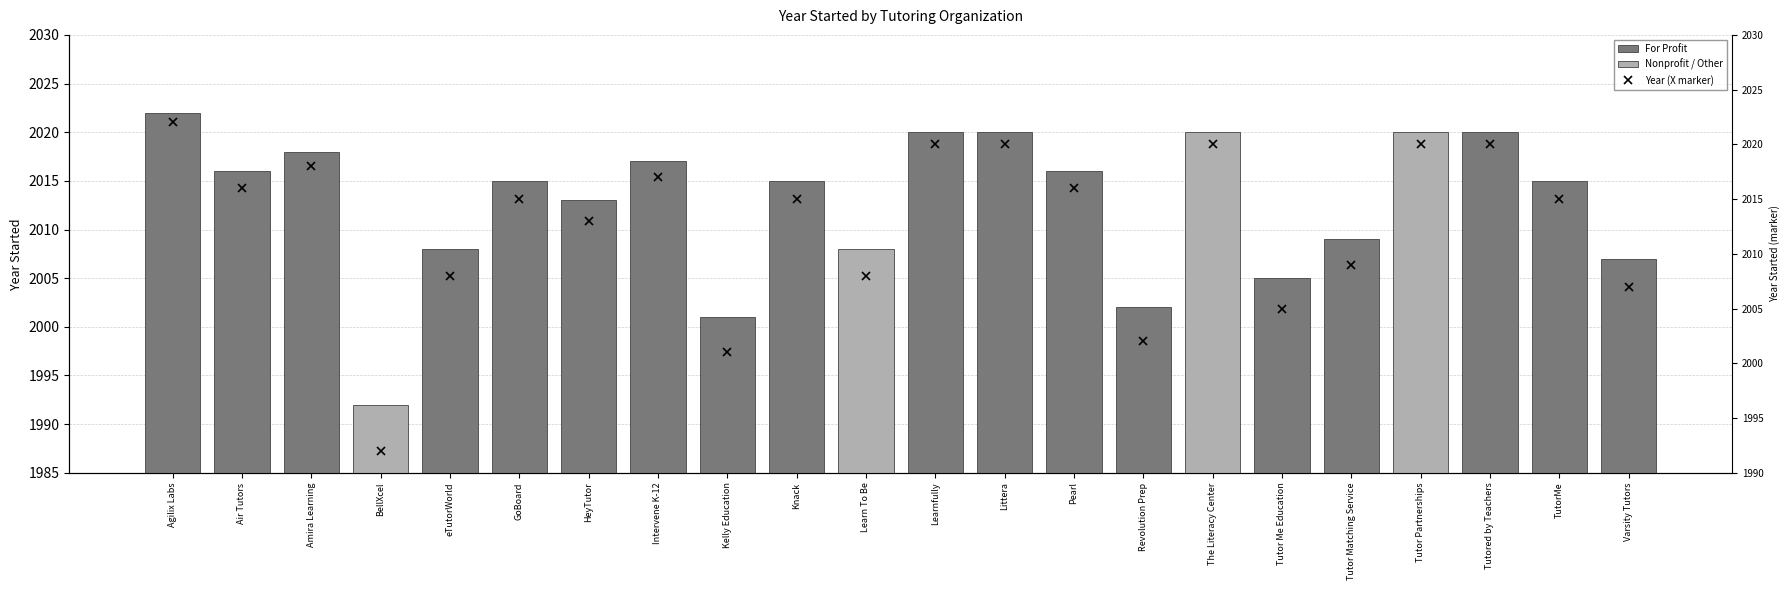

Is it true that the value at Tutored by Teachers is 2020?

True